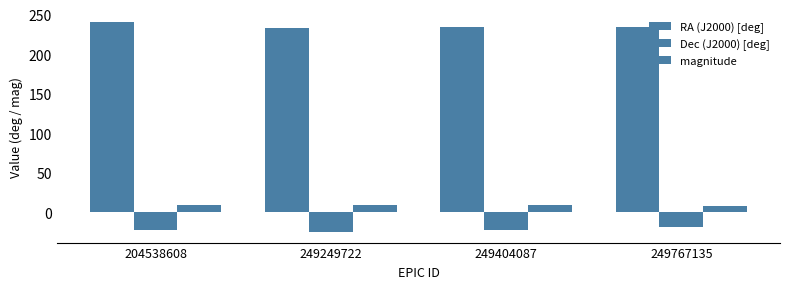

At 249404087, list the series in order from smallest to largest.

Dec (J2000) [deg], magnitude, RA (J2000) [deg]